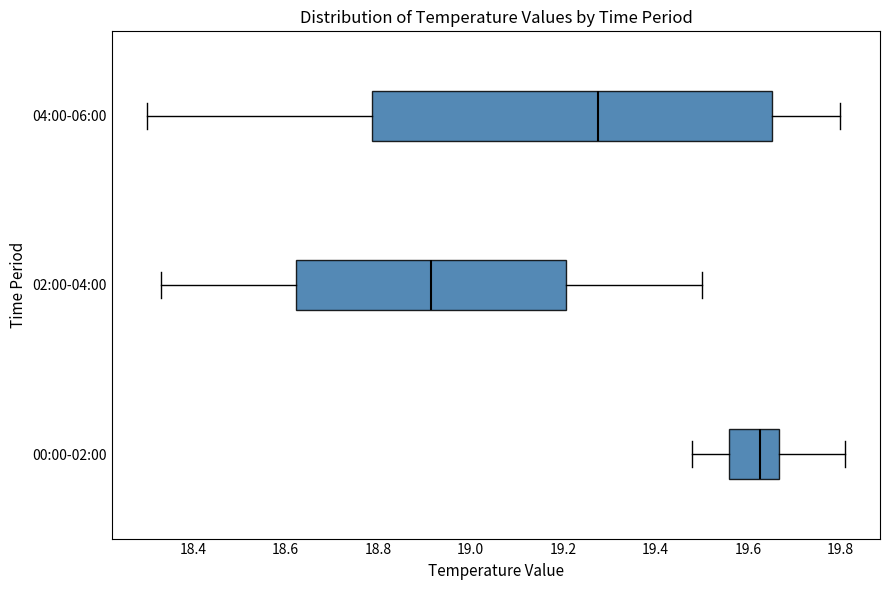

Which box is the widest, from its left edge to its right edge?

04:00-06:00